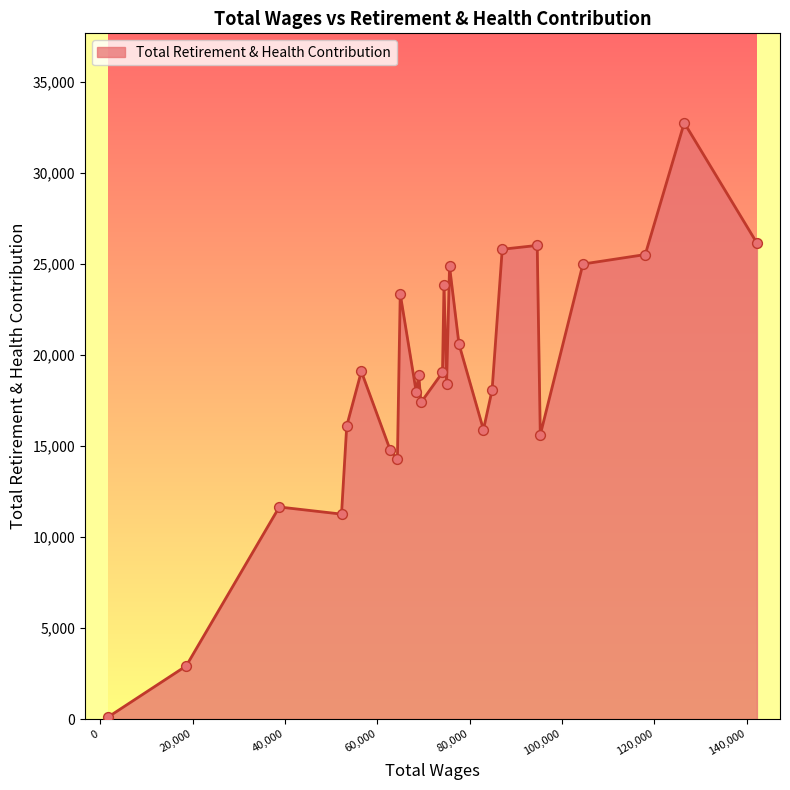

What is the greatest value displayed?

32774